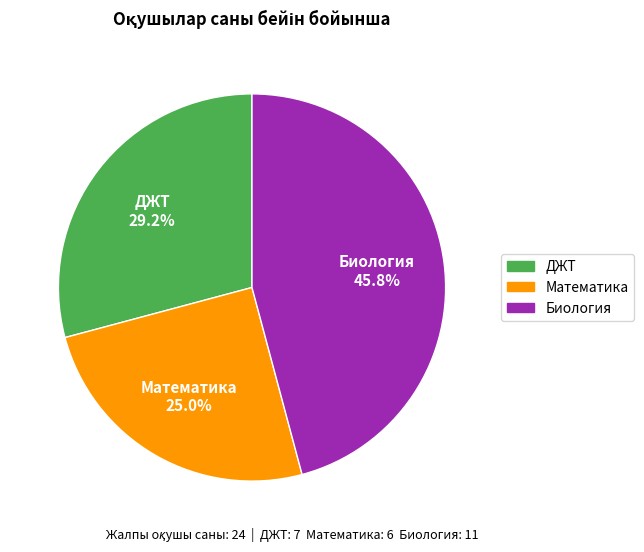

How many slices are in this pie chart?

3